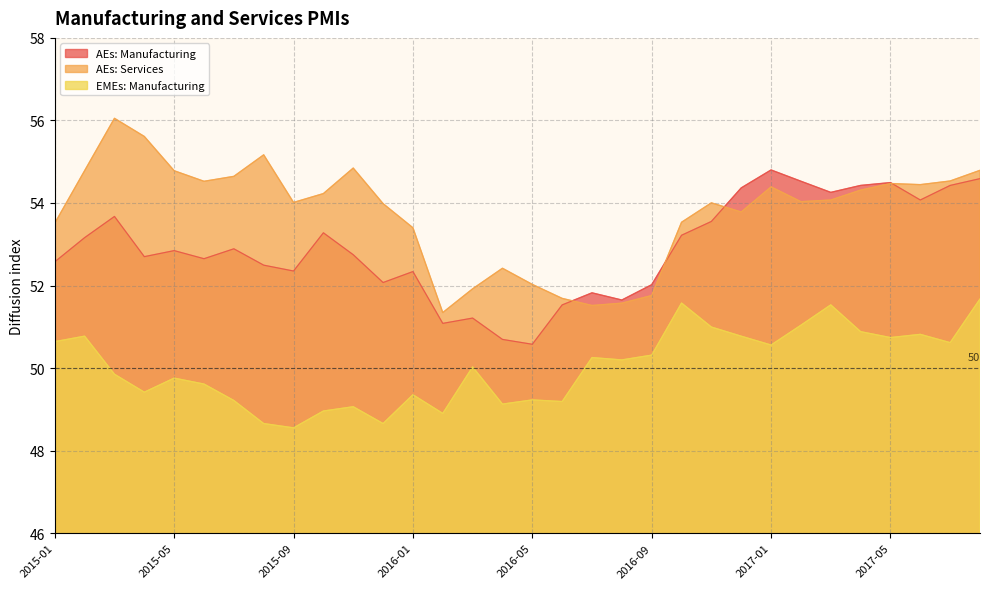

How many interior local valleys does the AEs: Services series have?

7